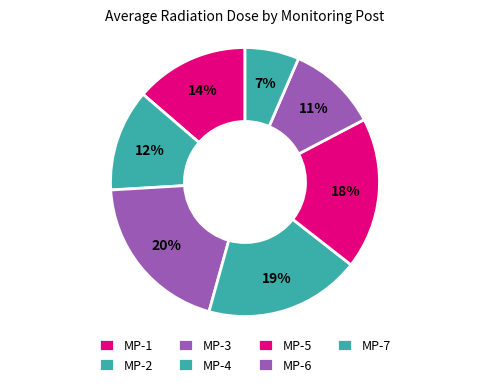

What percentage is the MP-1 slice, to the nearest percent?

14%